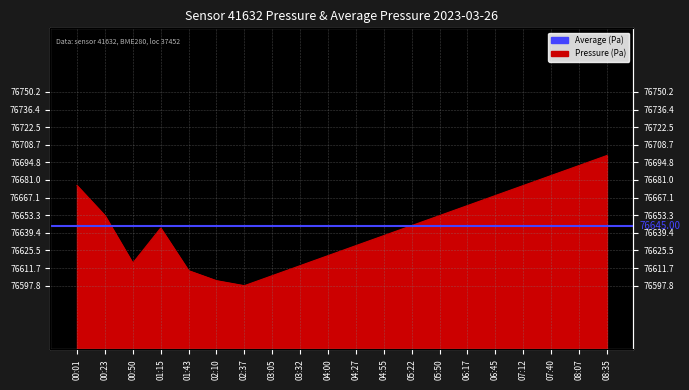

What is the sum of the values at 06:45 and 08:35?

153368.9